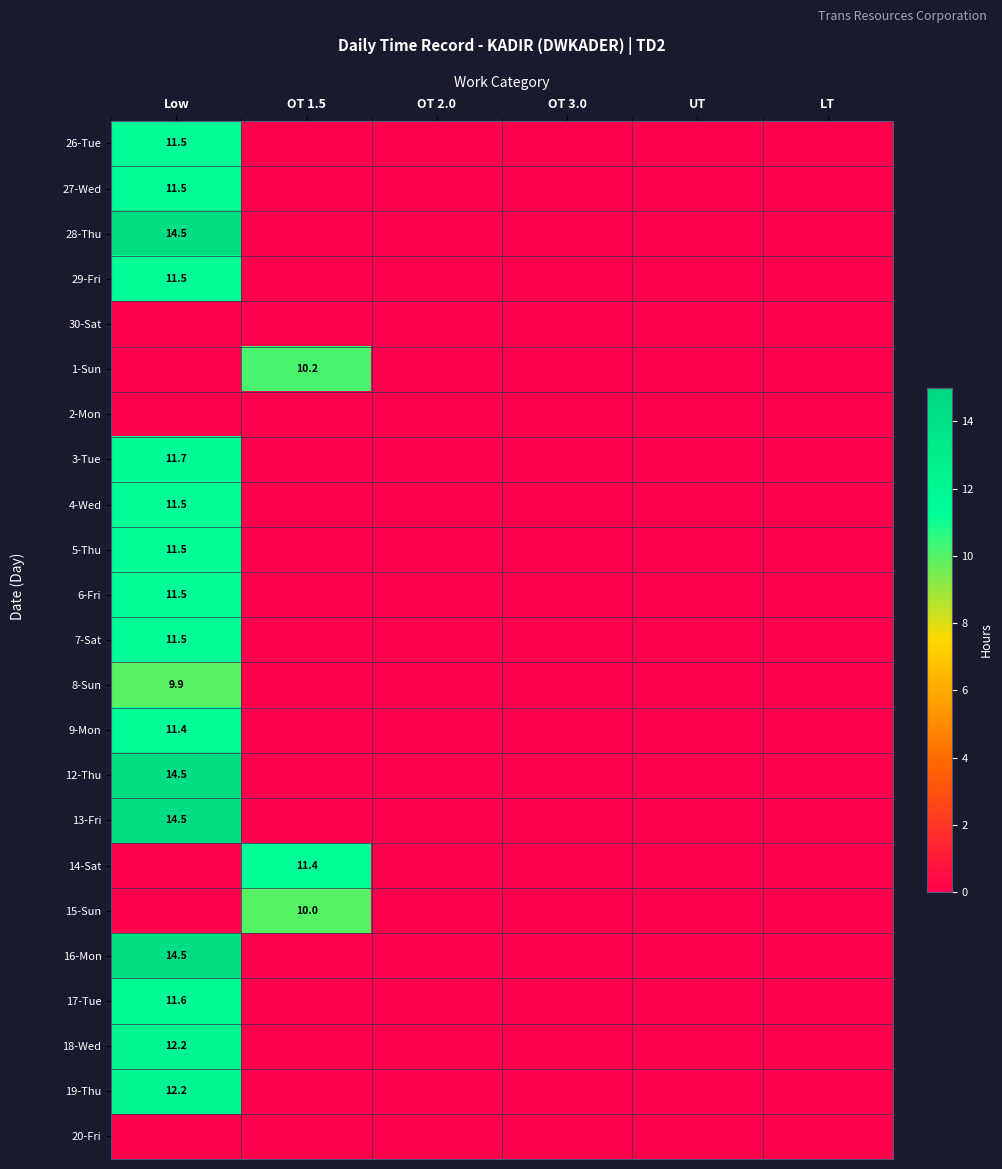

Is it true that 13-Fri equals 14.5 at Low?

True